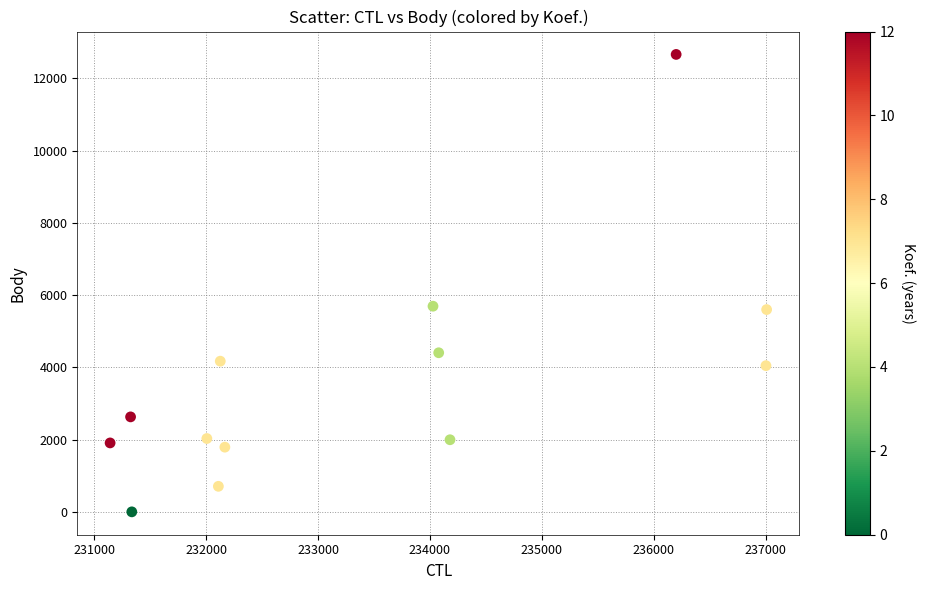

What is the range of X values (max minus min)?

5870